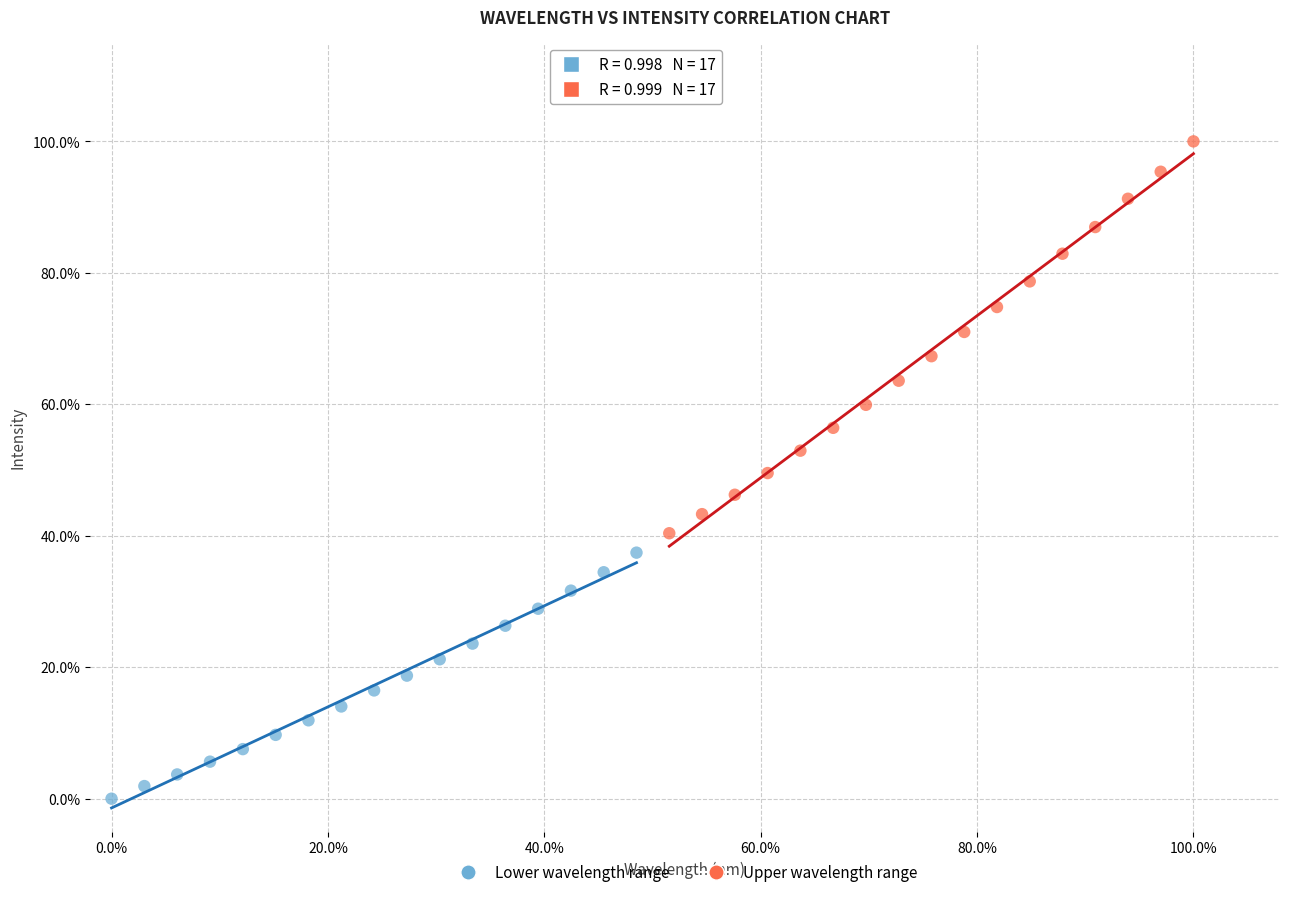

Which series contains the lowest Y value?

Lower wavelength range